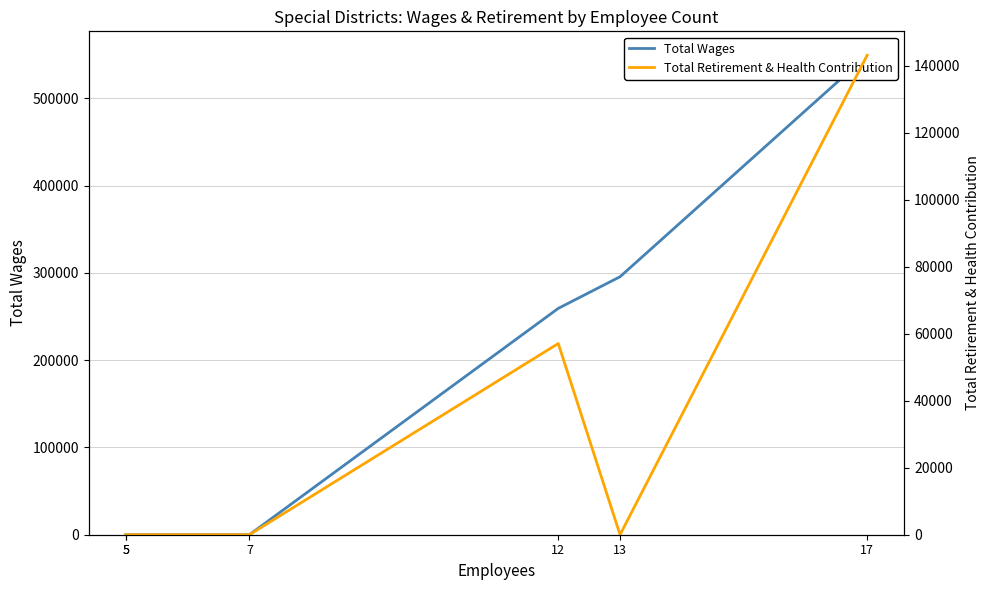

How many lines are shown in the chart?

2